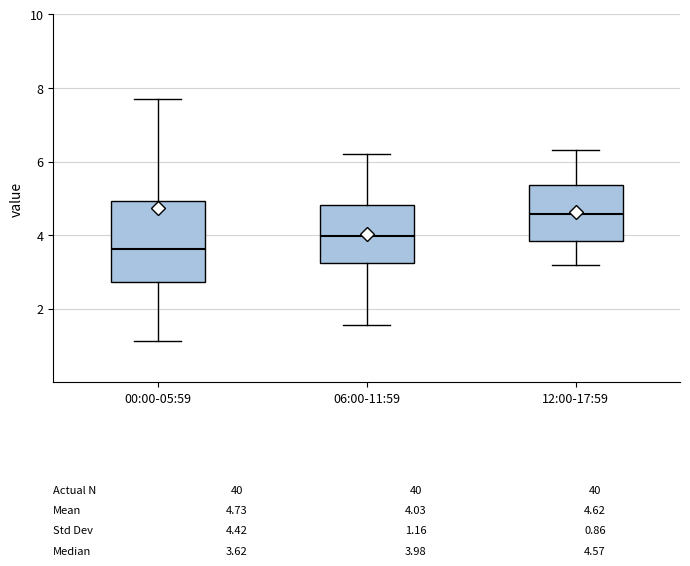

Which box is the tallest, from its lower edge to its upper edge?

00:00-05:59